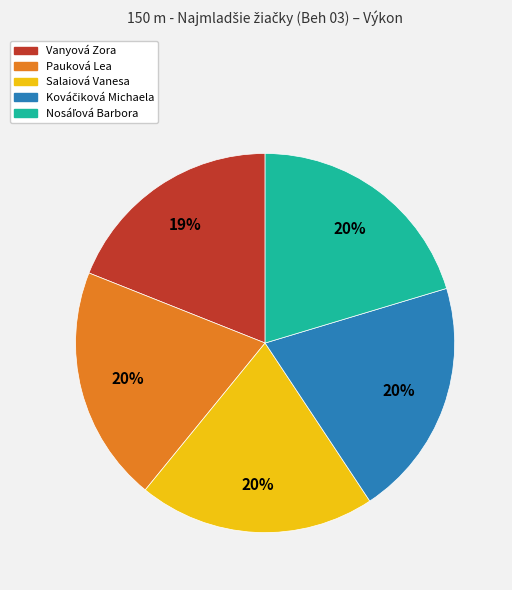

Count the number of slices in the pie.

5